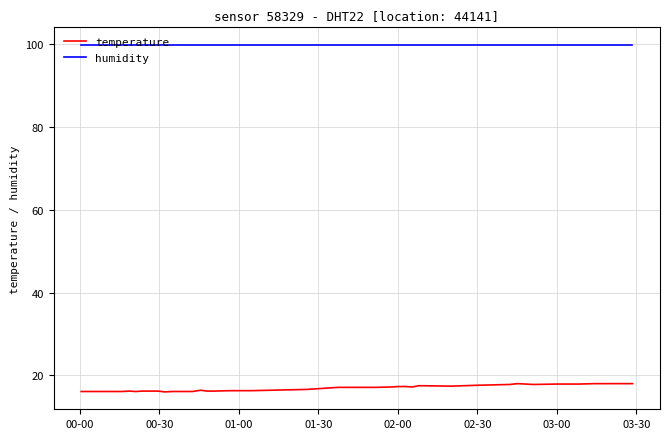

True or false: humidity and temperature cross at least once.

False